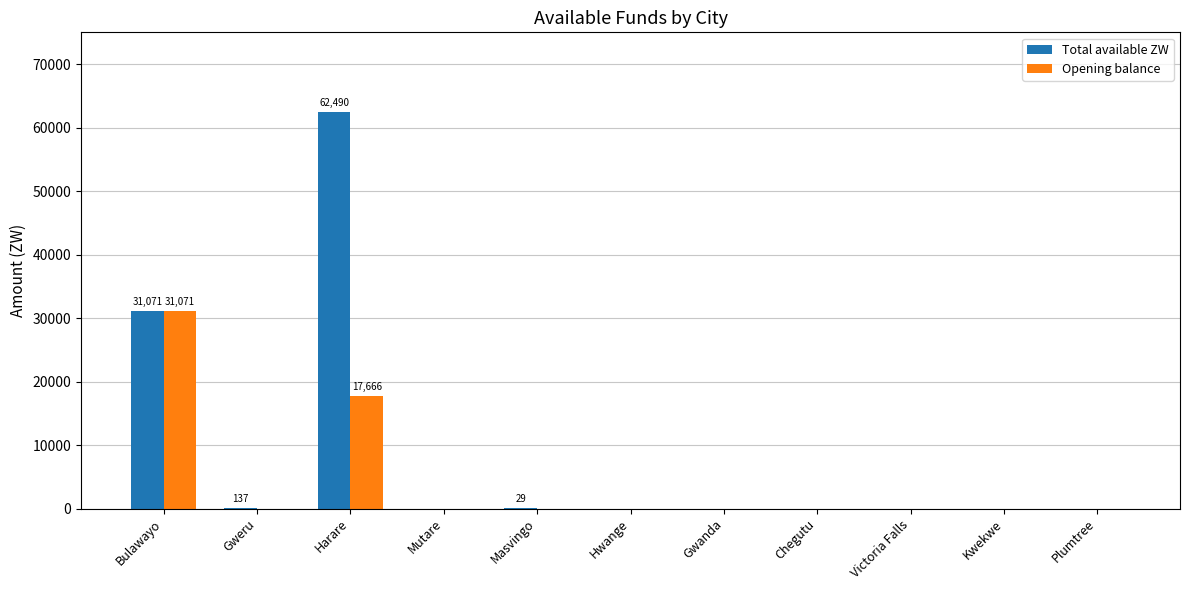

Which series has the widest spread of values?

Total available ZW